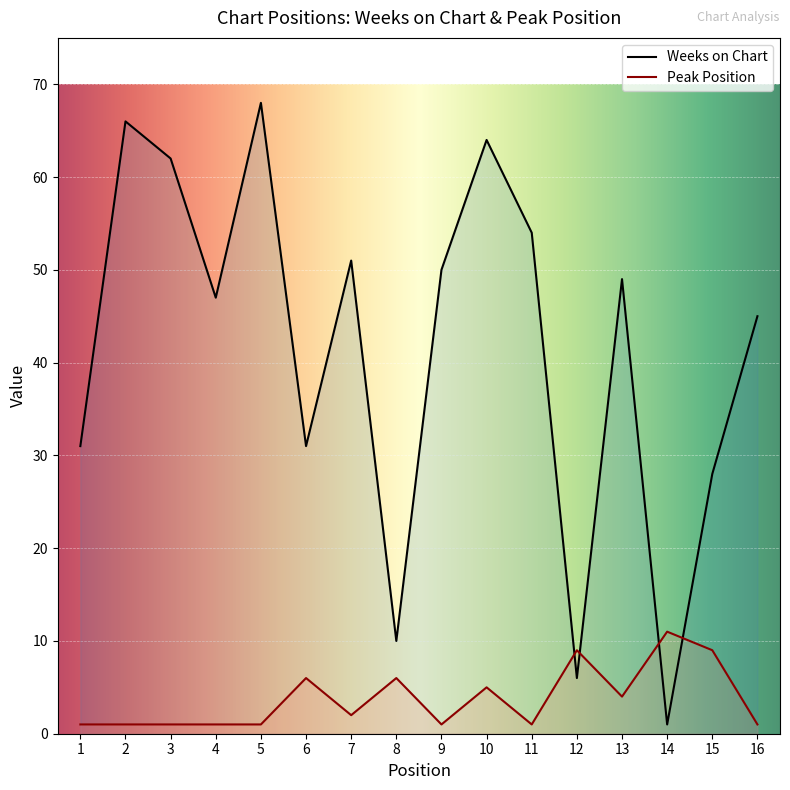

Reading right to left, list all the values displayed in this chart.

Weeks on Chart: 45	28	1	49	6	54	64	50	10	51	31	68	47	62	66	31
Peak Position: 1	9	11	4	9	1	5	1	6	2	6	1	1	1	1	1